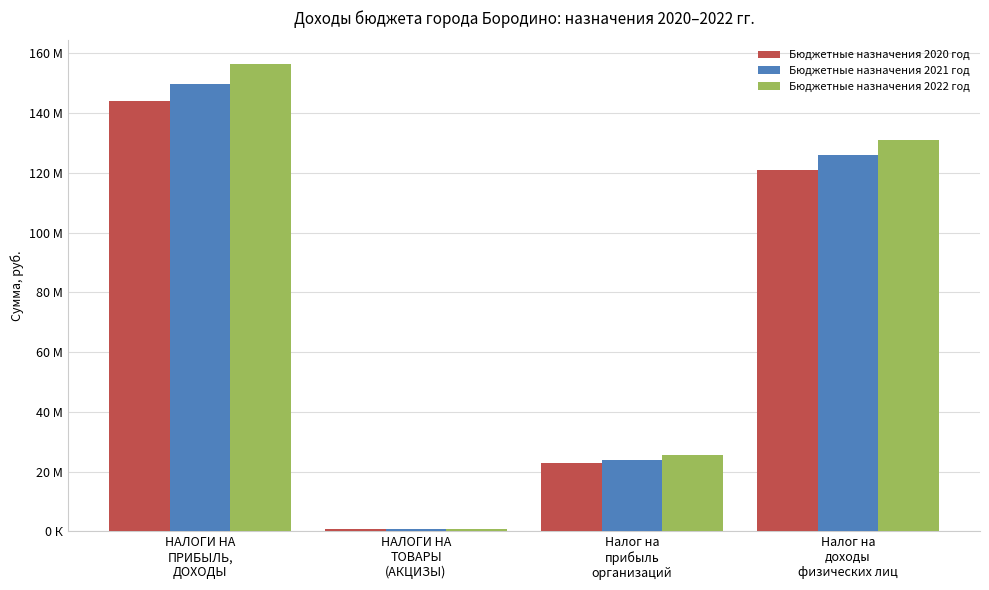

Which category has the lowest value in the Бюджетные назначения 2022 год series?

НАЛОГИ НА
ТОВАРЫ
(АКЦИЗЫ)